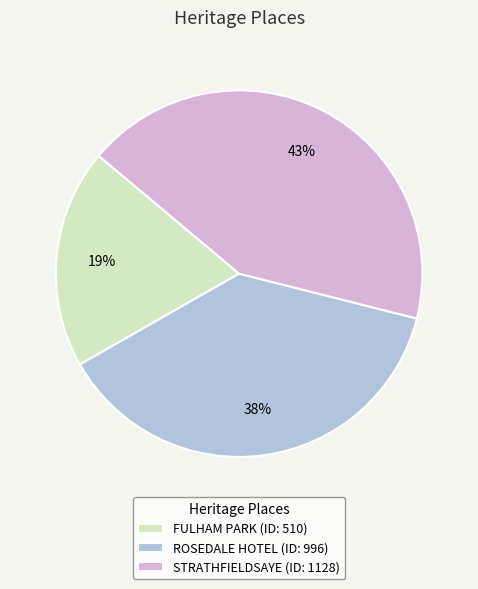

Rank the categories by value from highest to lowest.

STRATHFIELDSAYE, ROSEDALE HOTEL, FULHAM PARK